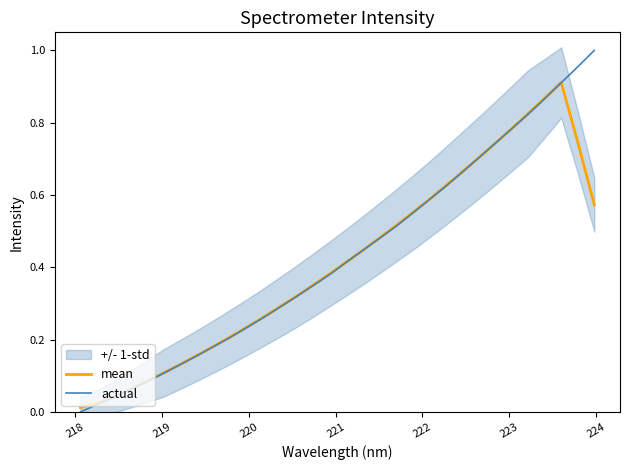

Does the chart display data point markers on the line(s)?

No